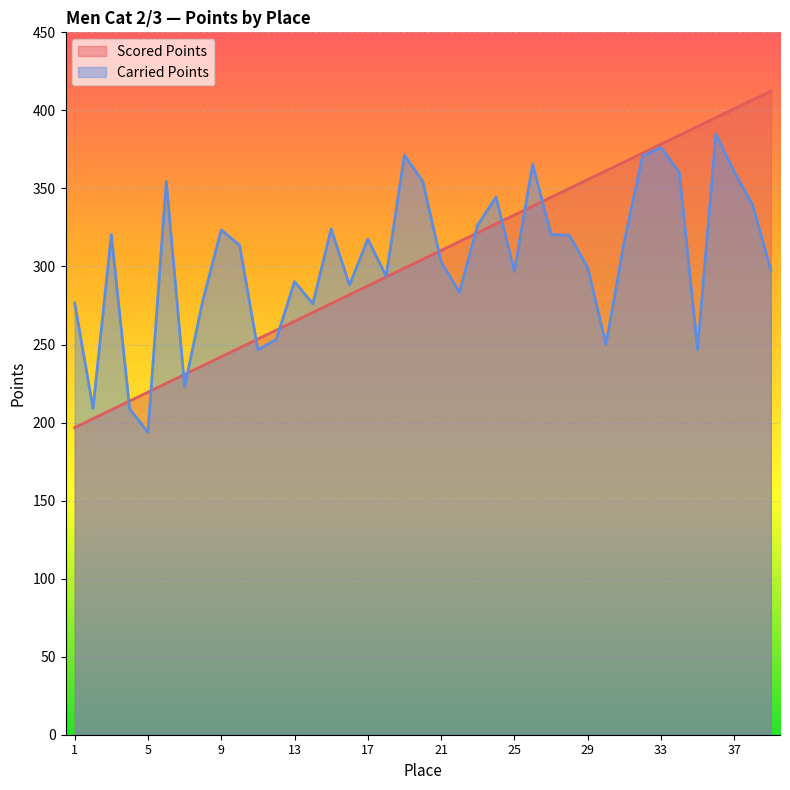

Reading left to right, extract all data points from this chart.

Scored Points: 196.8	202.4	208.1	213.8	219.5	225.2	230.8	236.5	242.2	247.8	253.5	259.2	264.9	270.5	276.2	281.9	287.6	293.2	298.9	304.6	310.2	315.9	321.6	327.3	332.9	338.6	344.3	350.0	355.6	361.3	367.0	372.7	378.3	384.0	389.7	395.4	401.0	406.7	412.4
Carried Points: 276.6	209.1	320.4	208.8	193.7	354.4	223.0	278.4	323.4	313.6	246.6	253.3	290.3	276.1	324.1	288.1	317.5	293.8	371.2	354.6	303.0	283.4	326.6	344.5	296.8	365.6	320.5	319.9	299.4	250.0	315.9	370.7	376.2	360.4	247.0	384.7	360.6	339.7	297.7